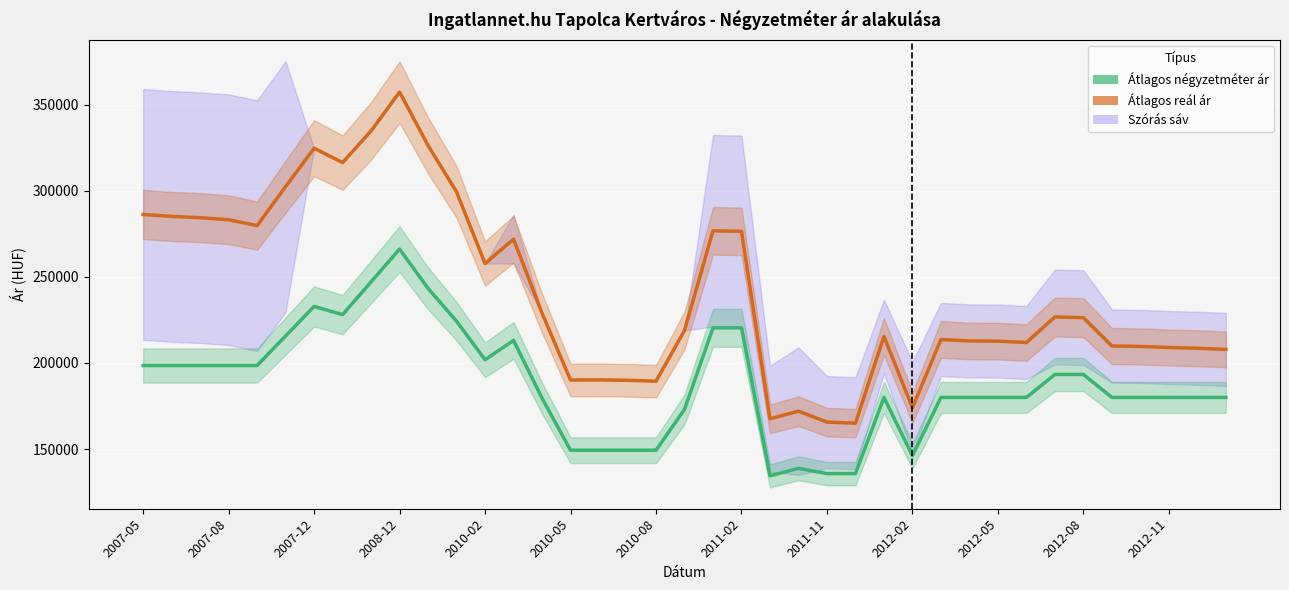

How many interior local valleys does the Átlagos reál ár series have?

9